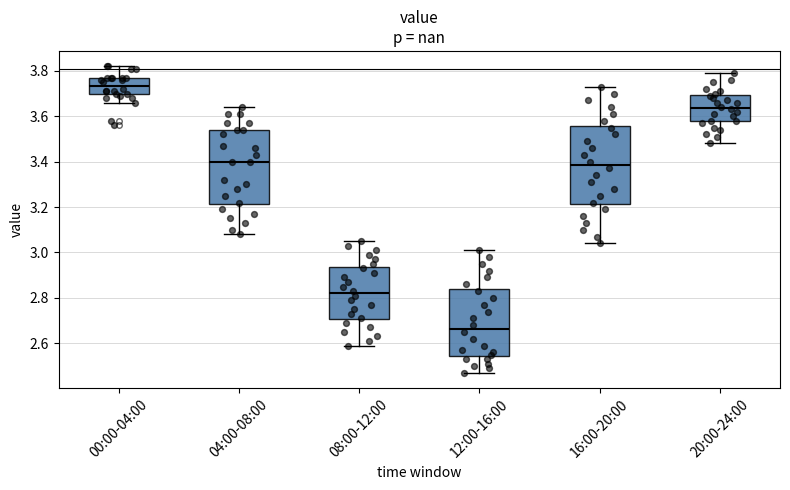

Which box has the highest median line?

00:00-04:00